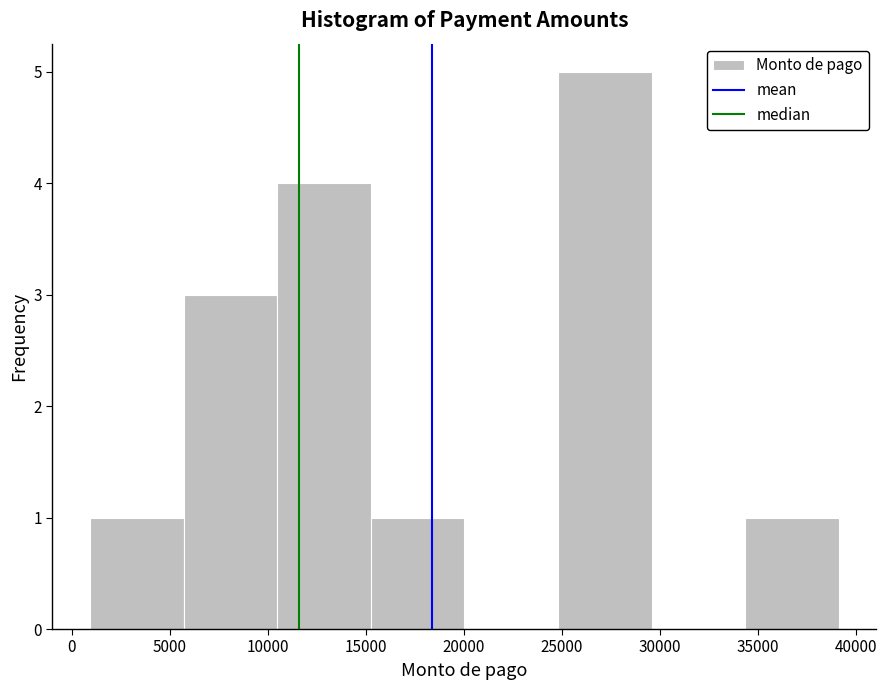

Over which range of the x-axis is the bar tallest?

25000 to 29500